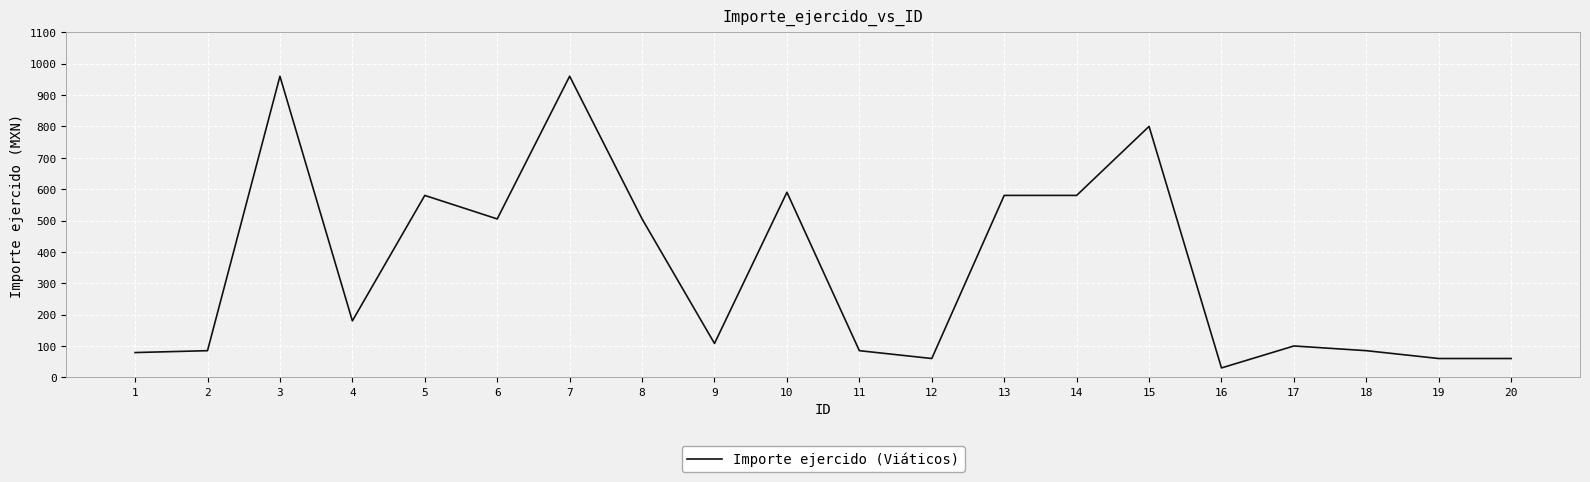

What is the sum of all values?

6992